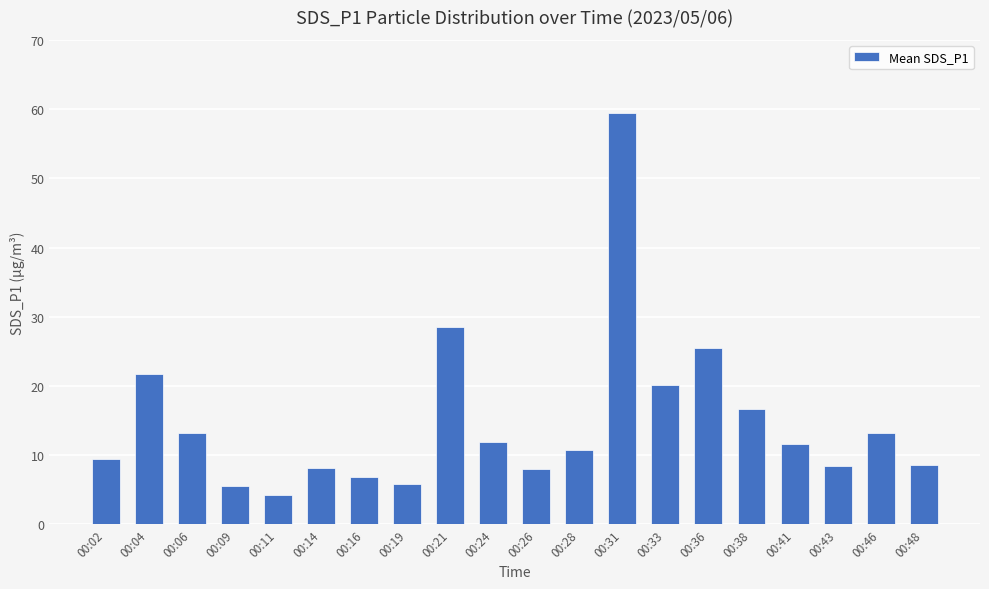

What is the value of the 11th bar from the left?

8.1